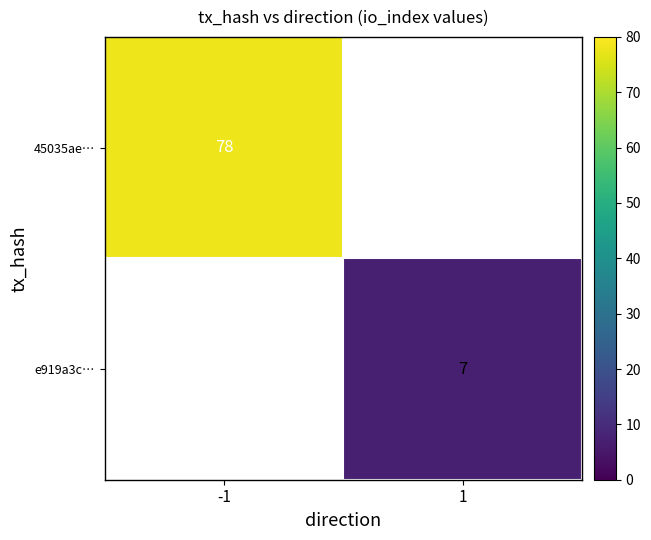

Is it true that 45035ae… equals 132.4 at -1?

False